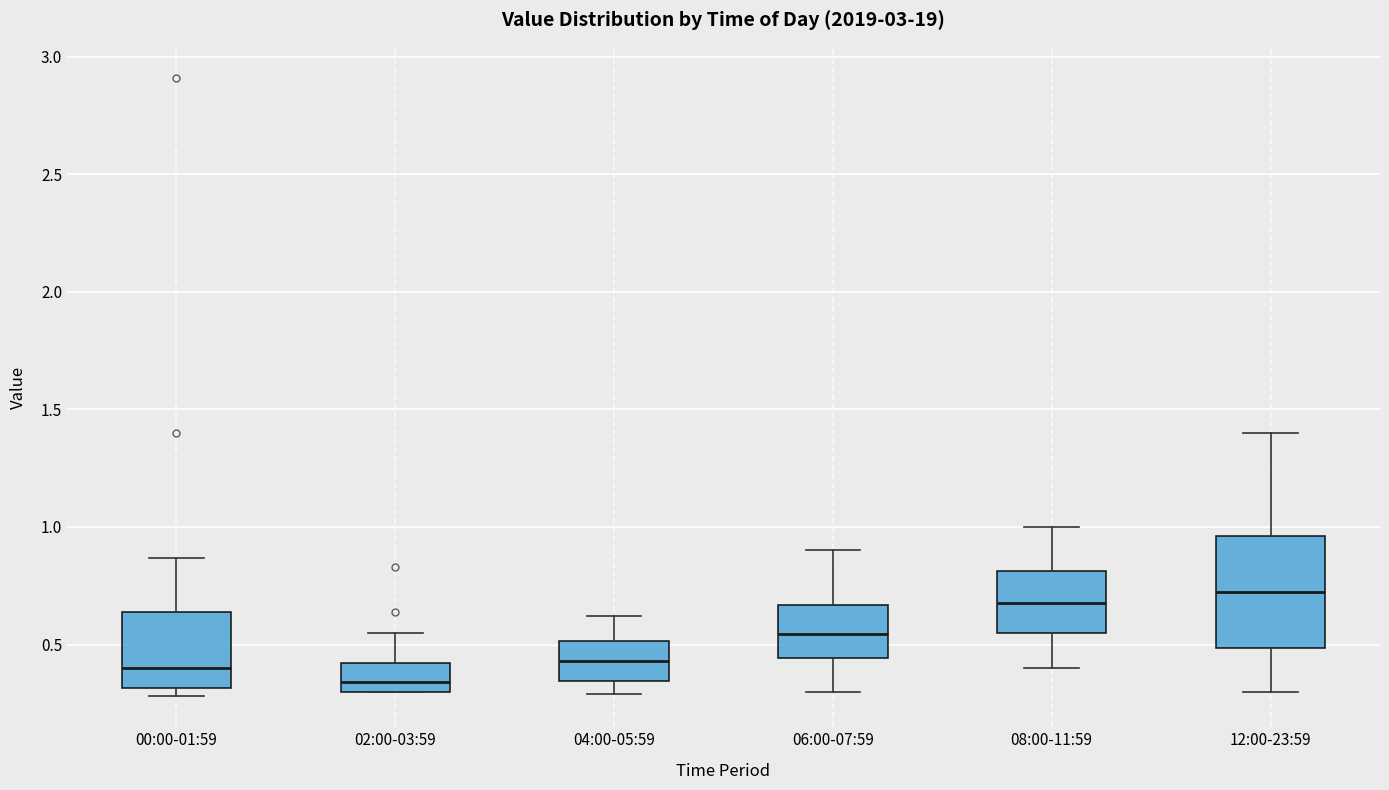

Comparing the boxes themselves (not the whiskers), which one is the tallest?

12:00-23:59